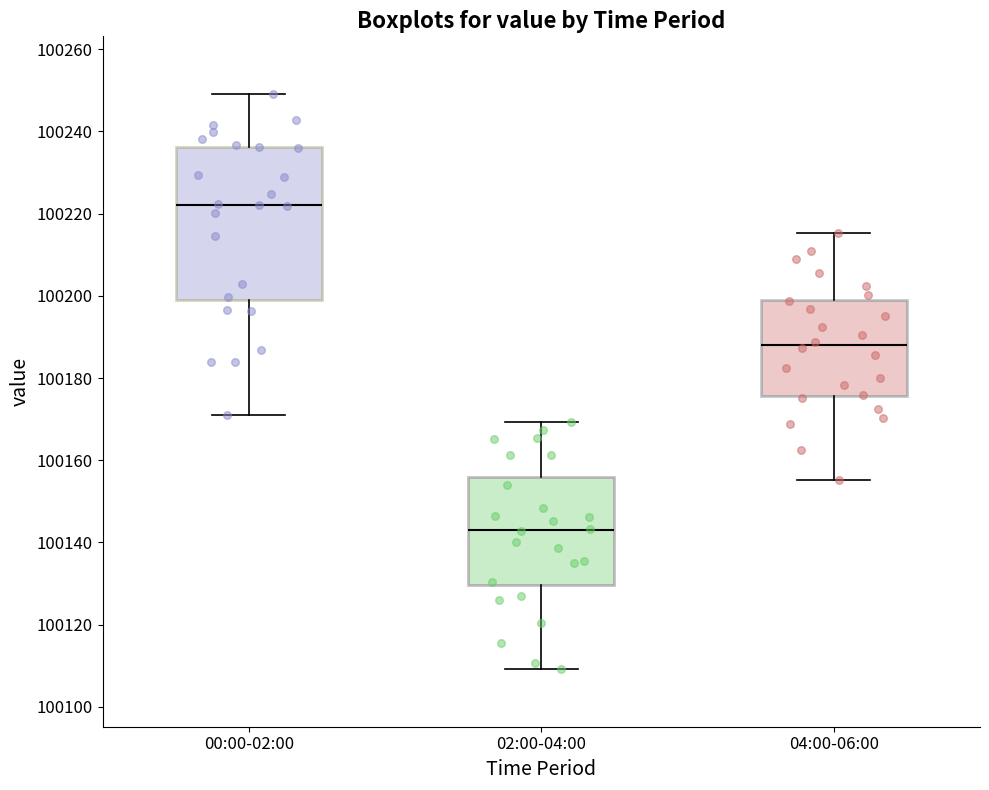

Where is the lower edge of the box for 02:00-04:00 on the y-axis? The values are not printed on the chart, so give them approximately, as read against the axis.

100130